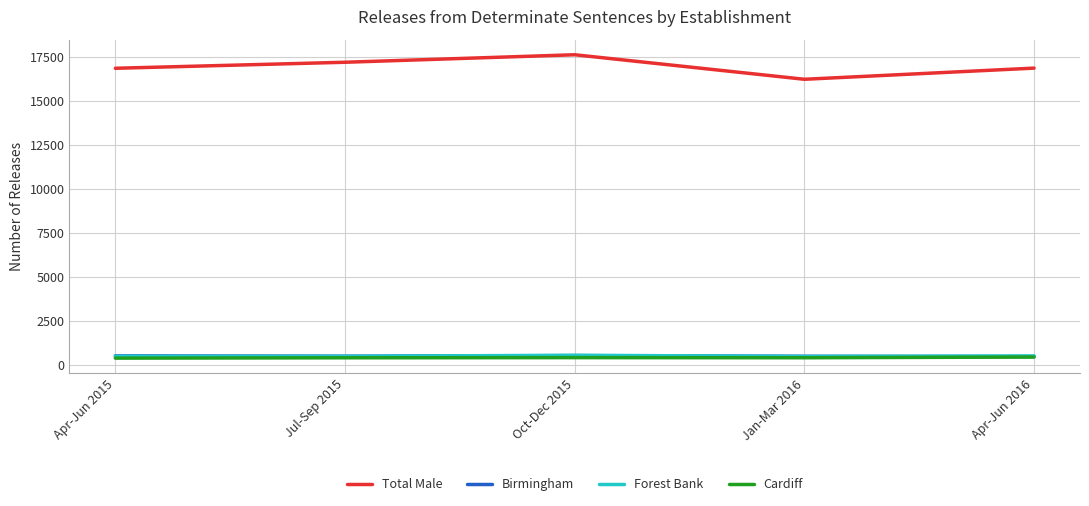

What is the minimum value for Total Male?

16247